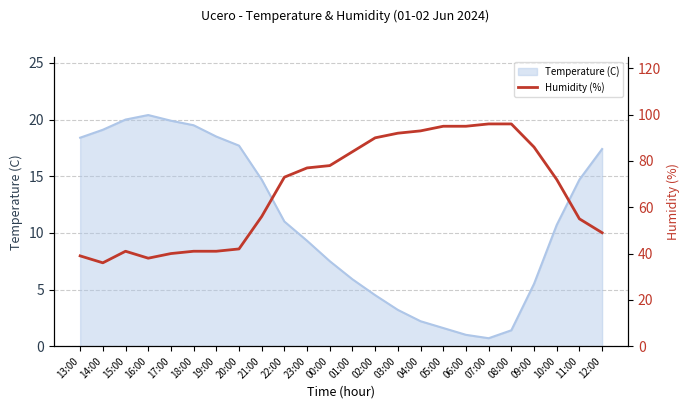

True or false: the data shows 13 at 20:00.

False